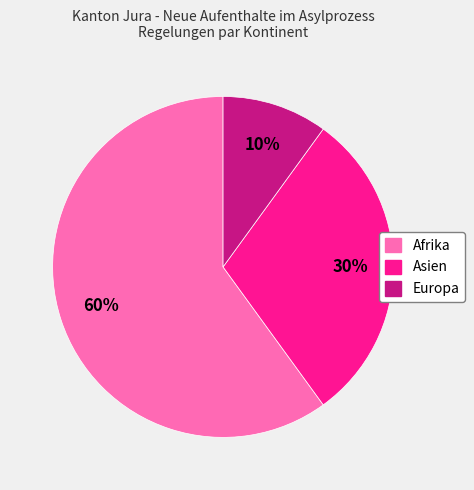

Between Europa and Asien, which is larger?

Asien